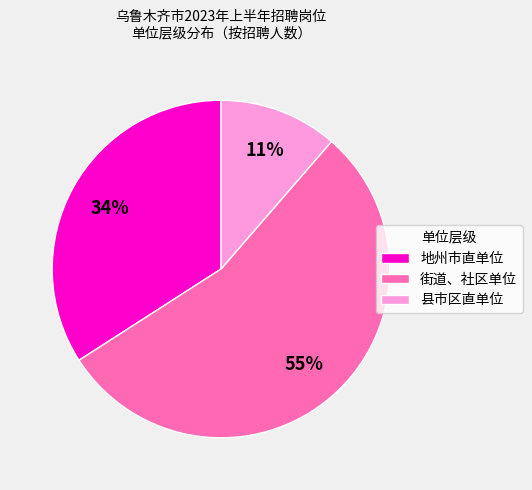

Rank the categories by value from lowest to highest.

县市区直单位, 地州市直单位, 街道、社区单位